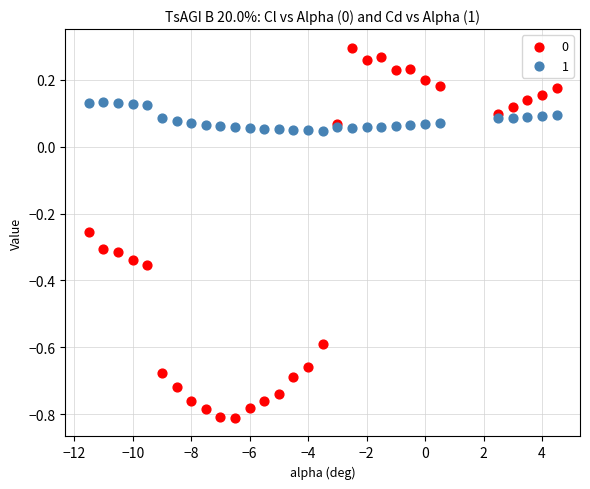

What is the X range (max minus min) for the scatter plot?

16.0